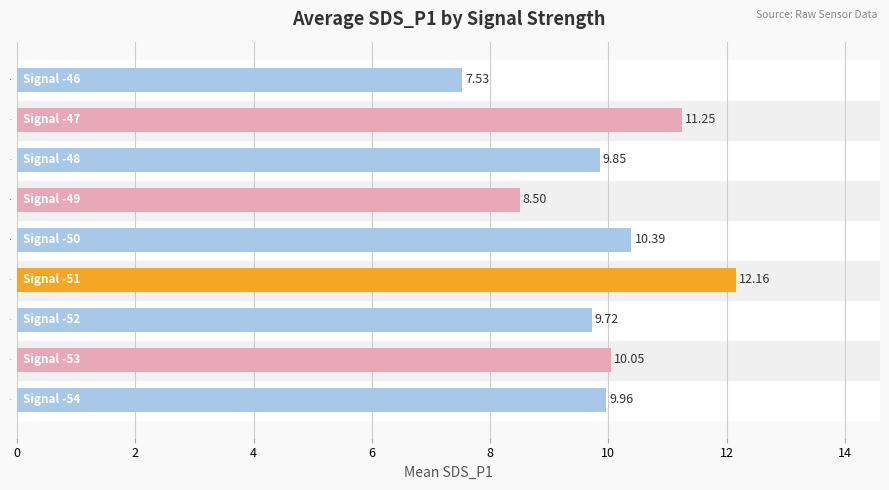

Approximately how many times larger is the value at -50 compared to -54?

1.0